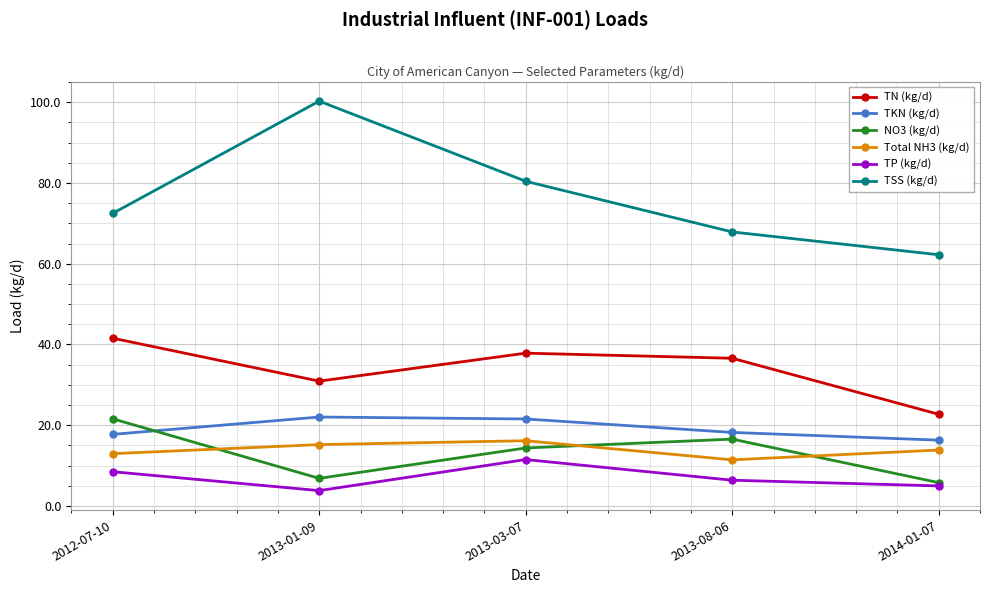

What is the value of the TN (kg/d) point at the 5th from the left?

22.7